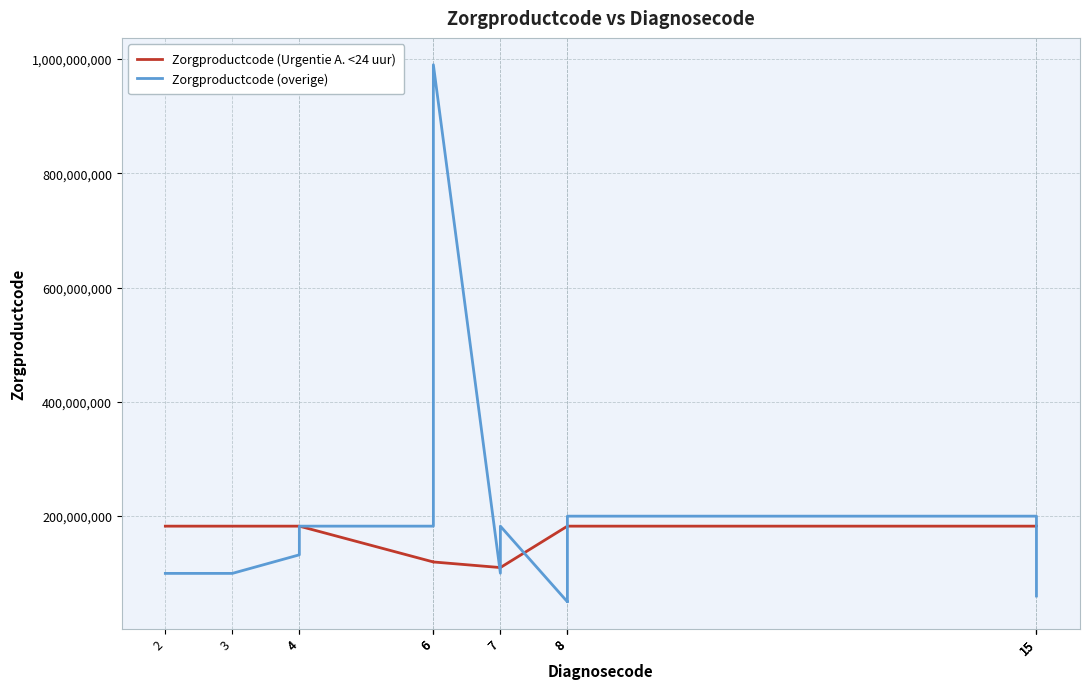

How many times do Zorgproductcode (Urgentie A. <24 uur) and Zorgproductcode (overige) cross each other?

6